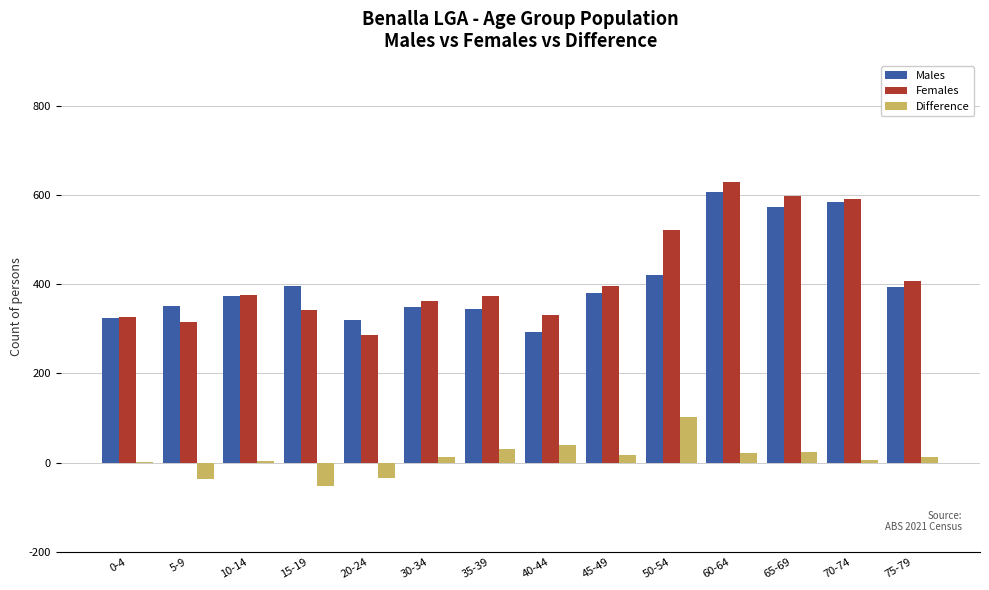

What is the sum of all Difference values?

150